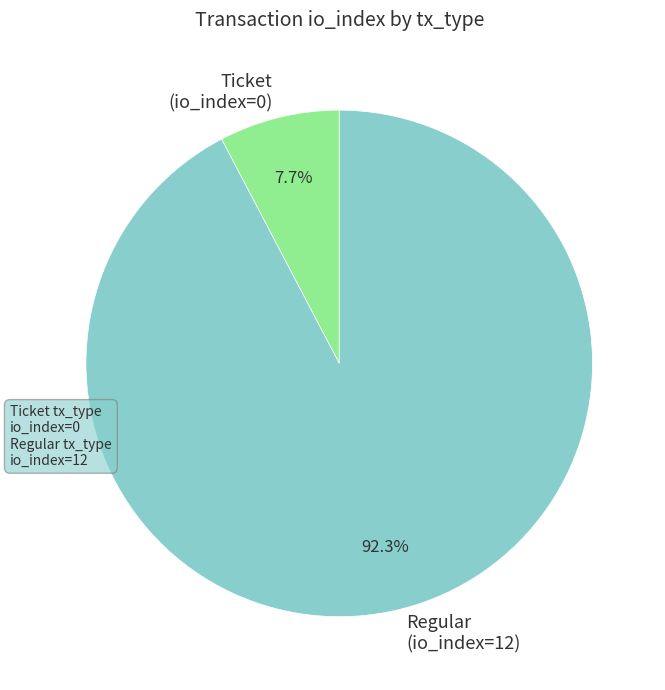

Rank the categories by value from lowest to highest.

Ticket (io_index=0), Regular (io_index=12)